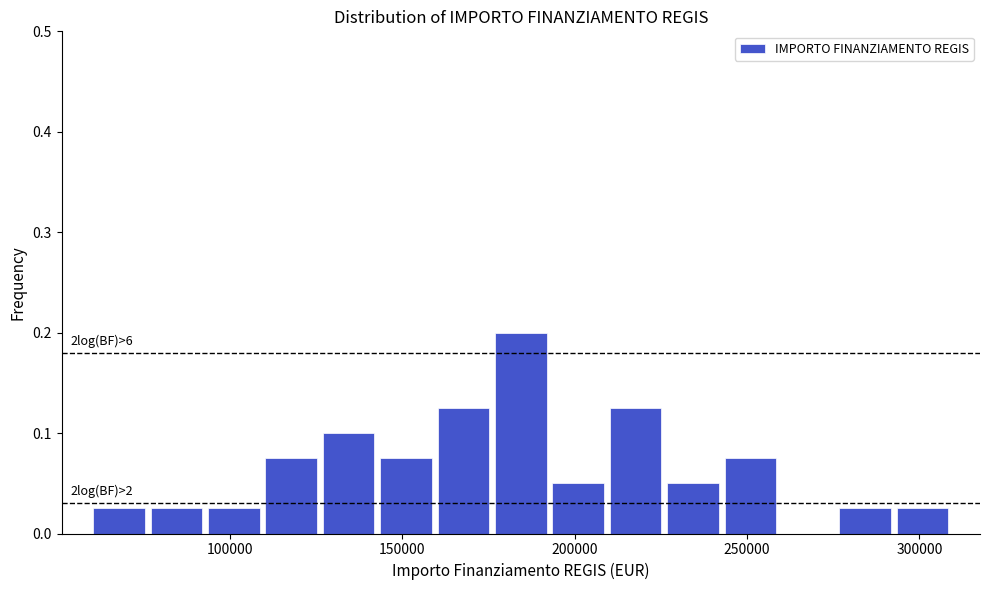

Read against the x-axis, roughly where is the centre of the tallest bar?

185000